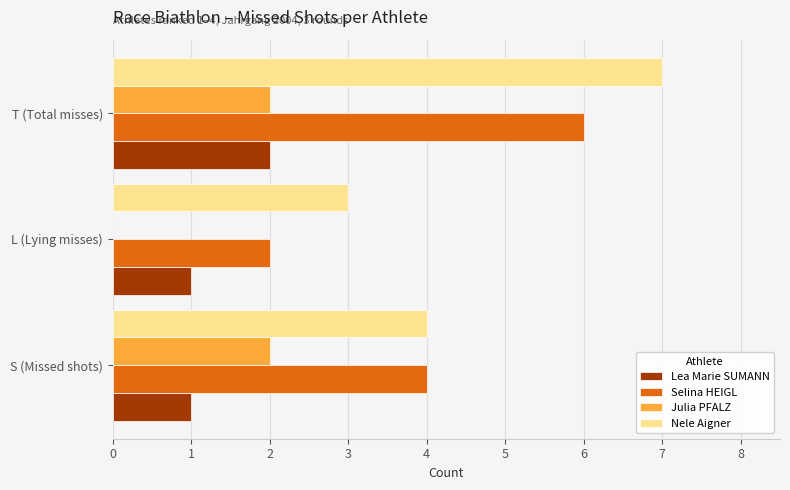

Where is Nele Aigner nearest to the value 5?

S (Missed shots)